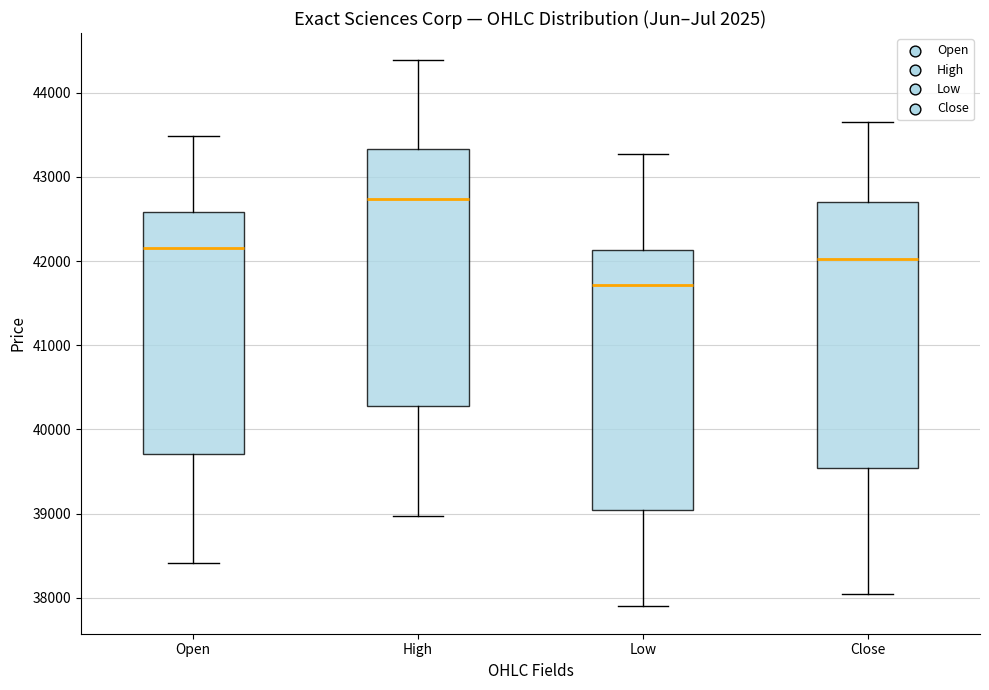

Where does the lower whisker of the box for Low end on the y-axis? The values are not printed on the chart, so give them approximately, as read against the axis.

37900